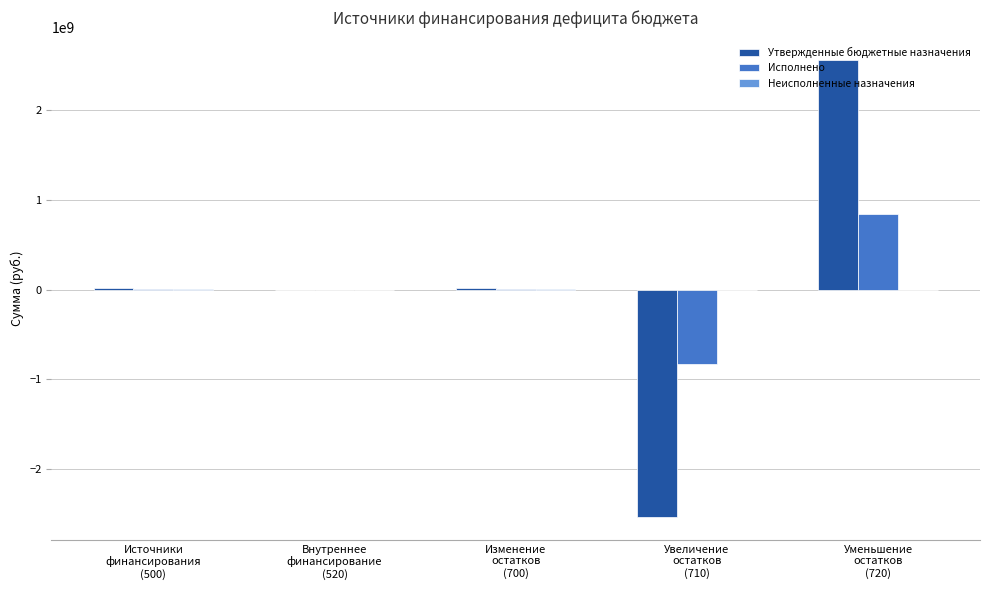

What is the spread (max minus min) of values at Источники
финансирования
(500)?

10457456.6